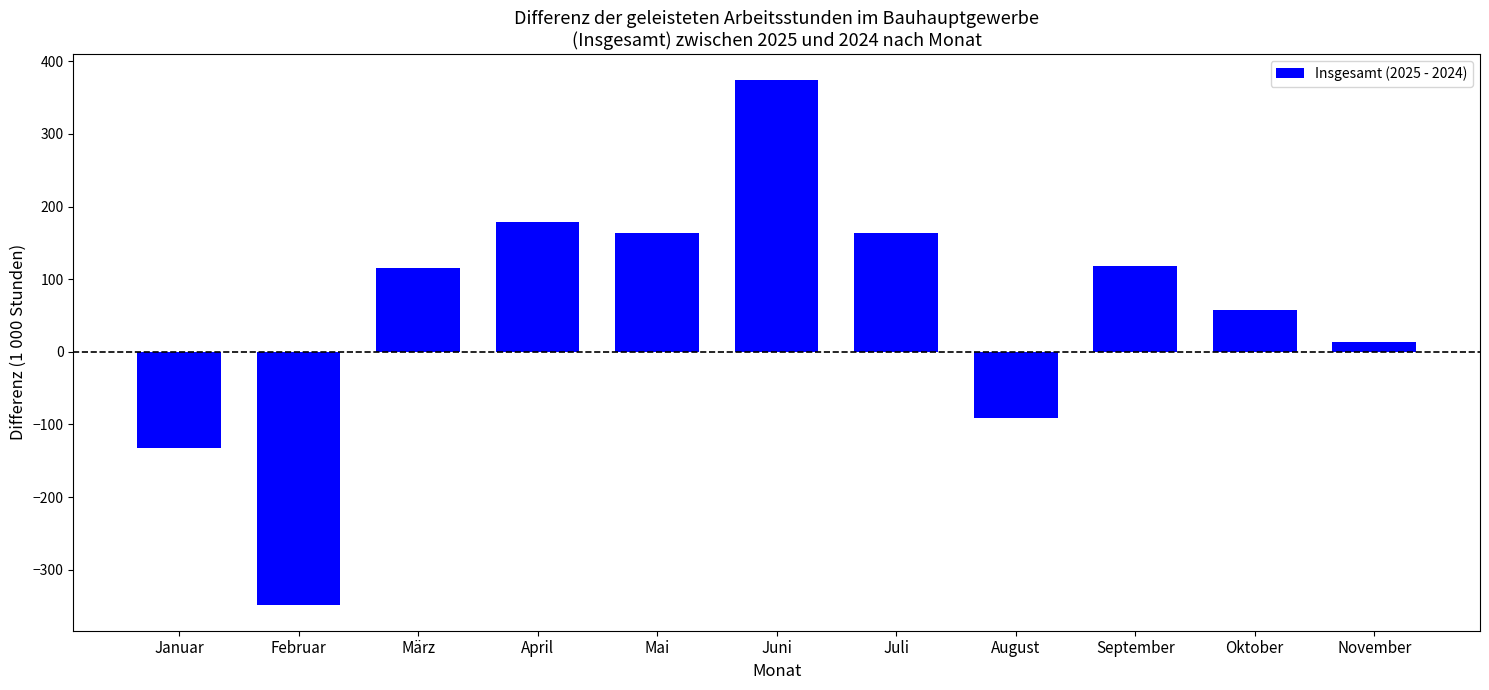

What is the sum of all values?

615